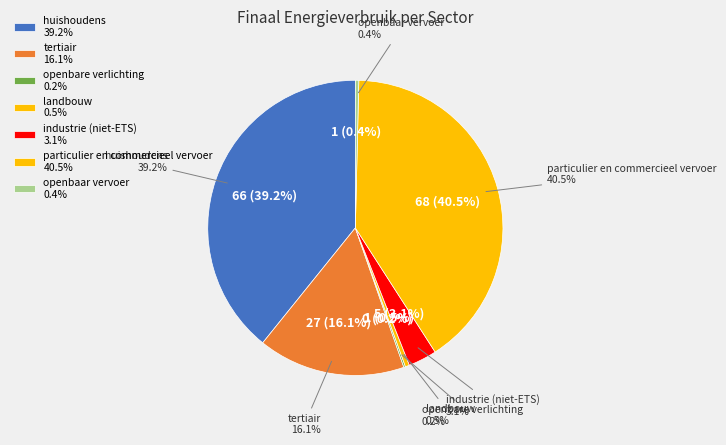

Is openbaar vervoer the majority of the pie?

No